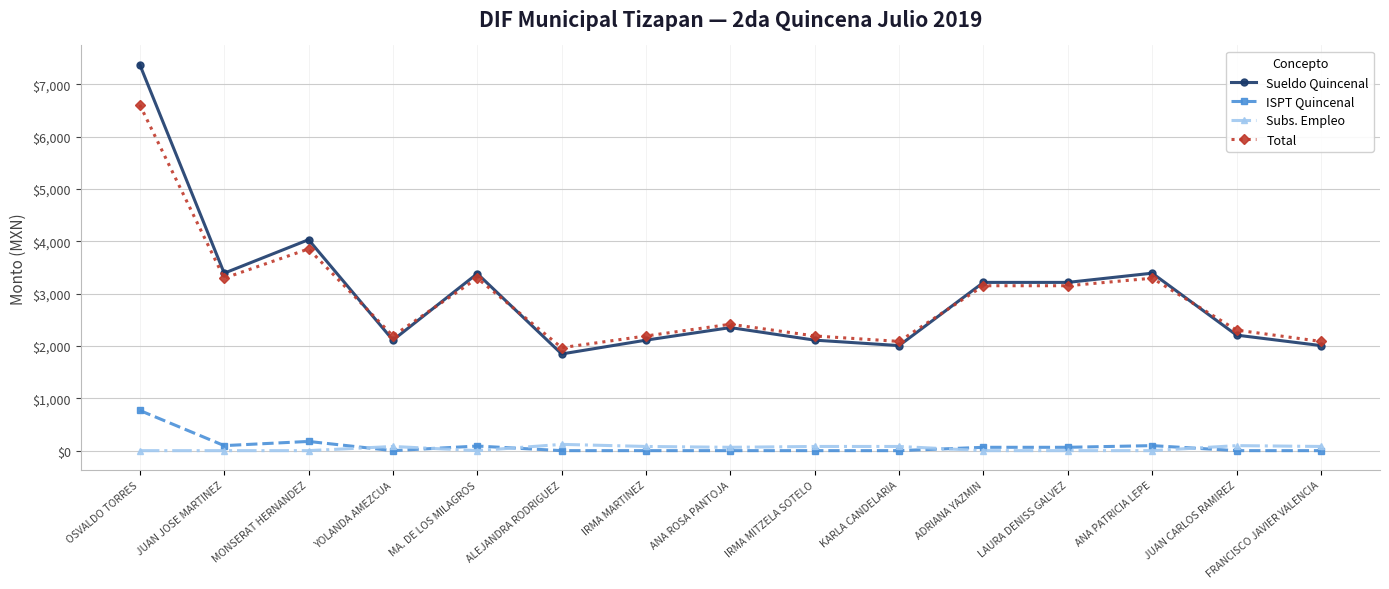

Which category has the highest value across all series?

OSVALDO TORRES